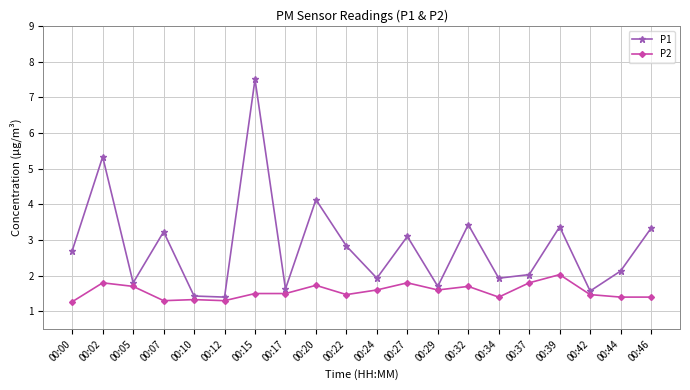

What are all the series names shown in the legend?

P1, P2